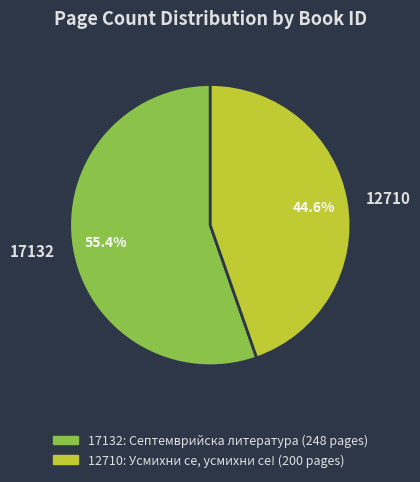

Does any single category account for the majority?

Yes